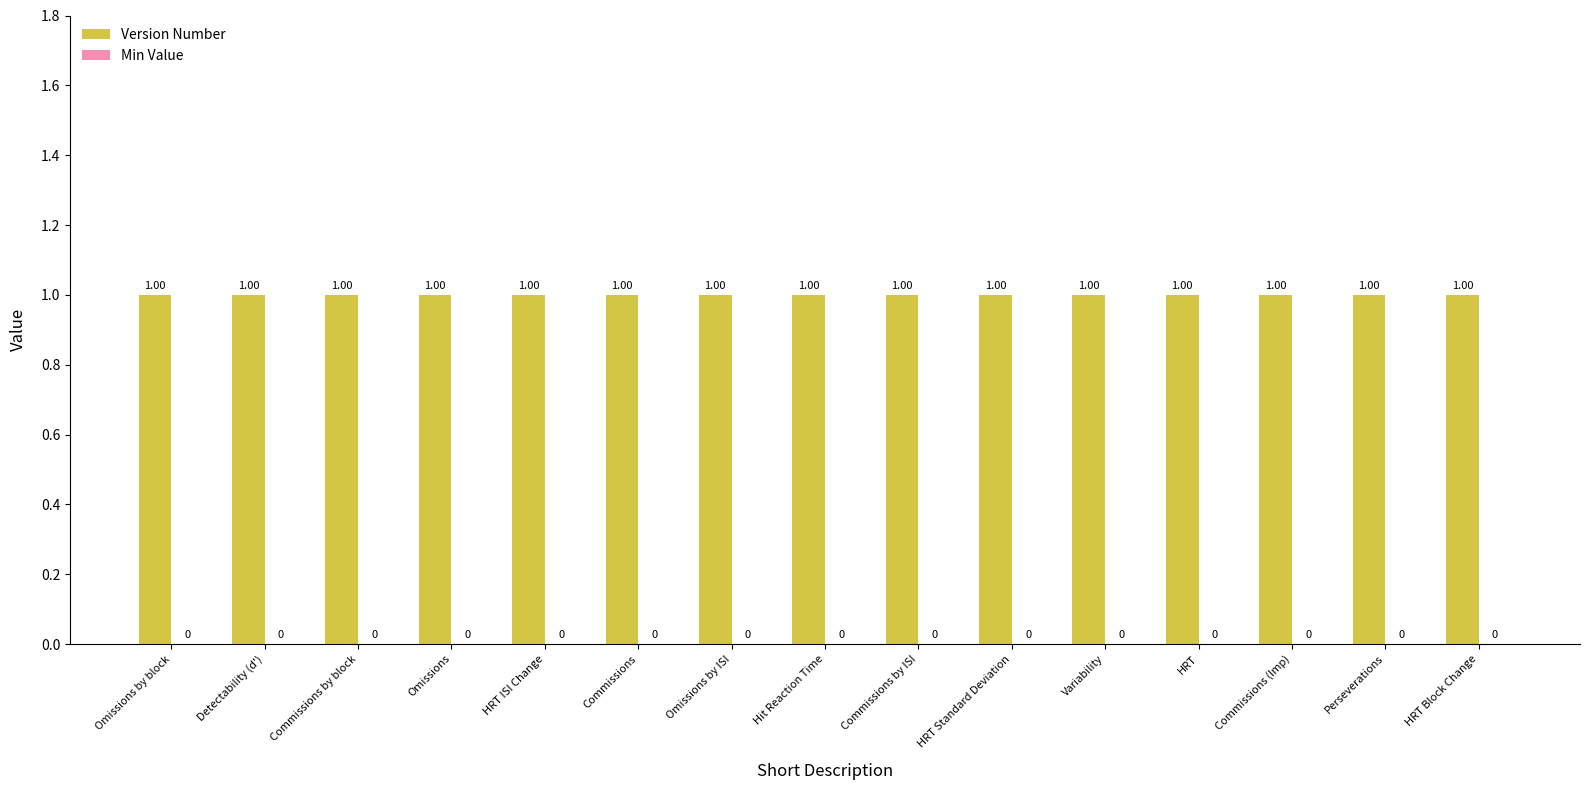

Reading left to right, what are all the values shown in this chart?

Version Number: 1	1	1	1	1	1	1	1	1	1	1	1	1	1	1
Min Value: 0	0	0	0	0	0	0	0	0	0	0	0	0	0	0